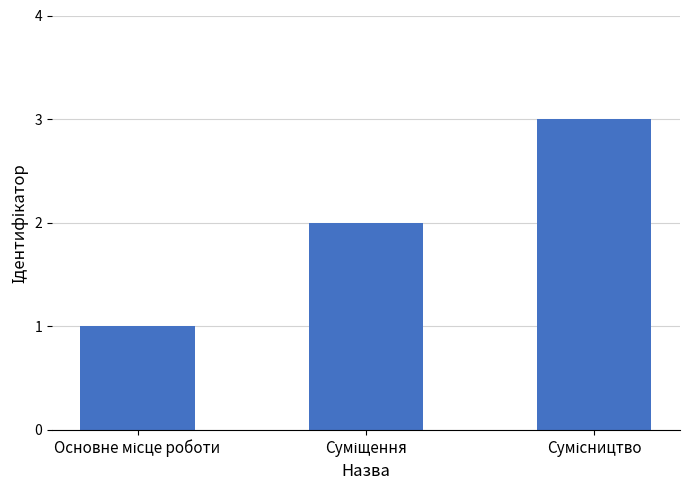

What is the maximum value shown in the chart?

3